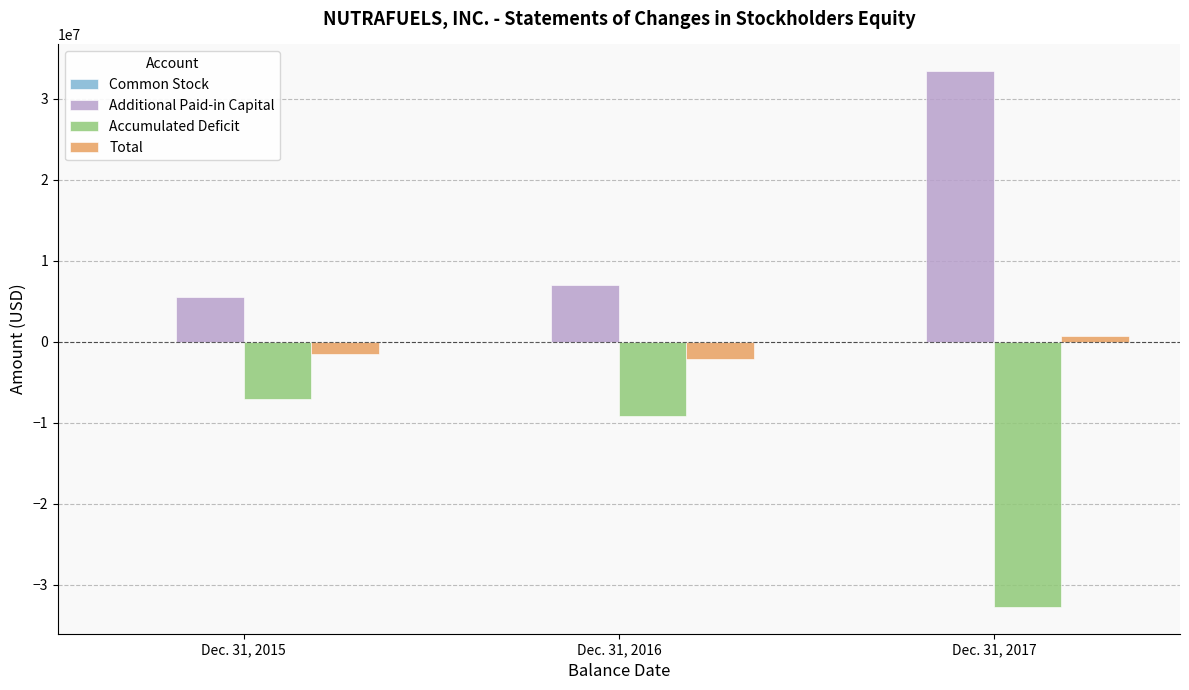

What is the greatest value displayed?

33411300